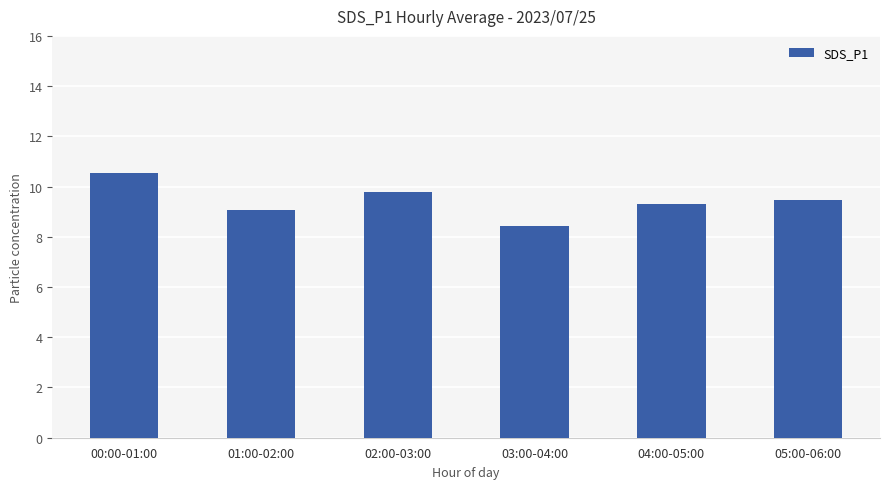

What is the difference between the maximum and minimum values?

2.1